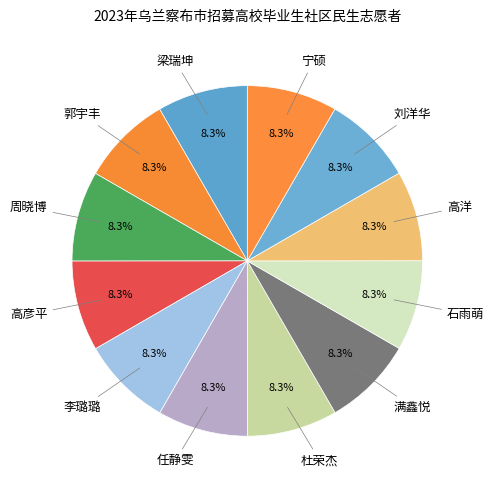

Approximately how many times larger is the value at 任静雯 compared to 李璐璐?

1.0